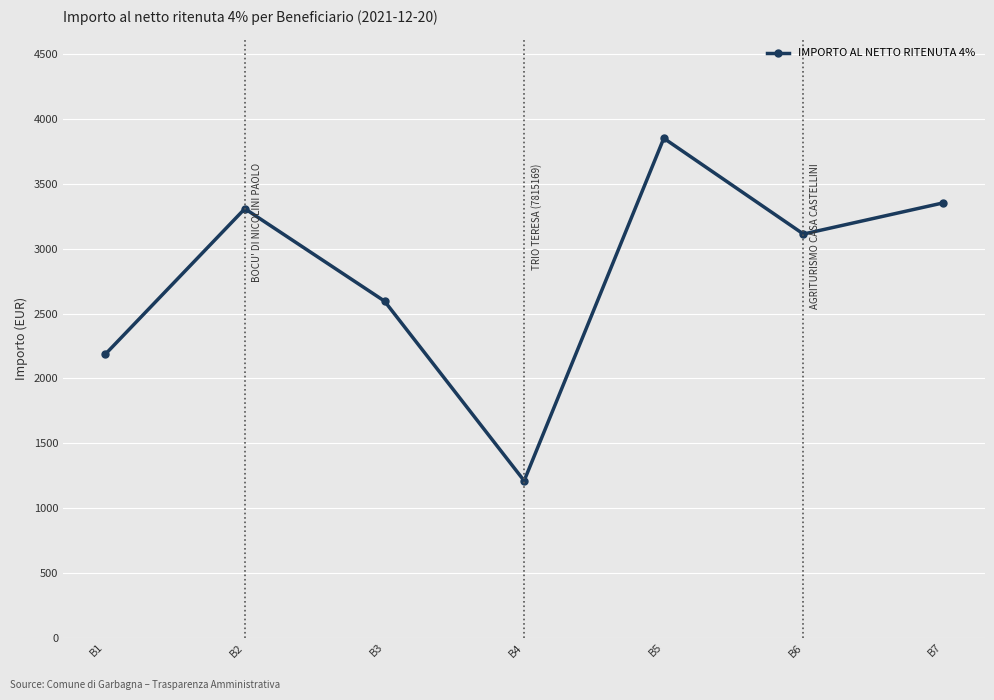

List the labels in order of value, smallest first.

B4, B1, B3, B6, B2, B7, B5